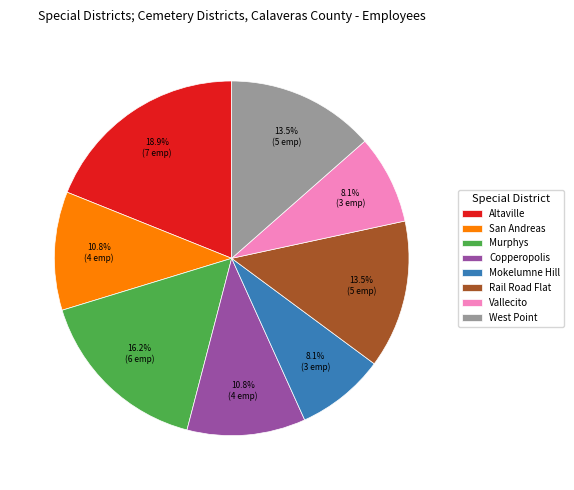

Is there any slice that represents more than half of the pie?

No